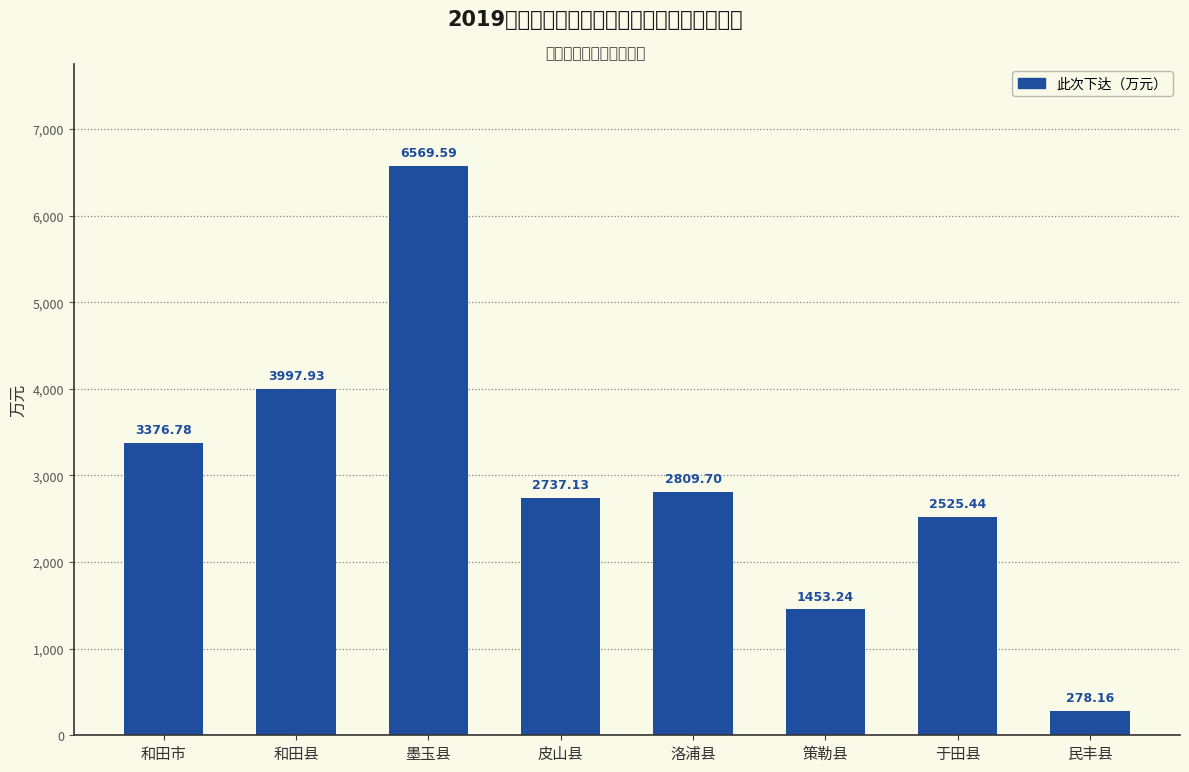

Are the bars horizontal?

No